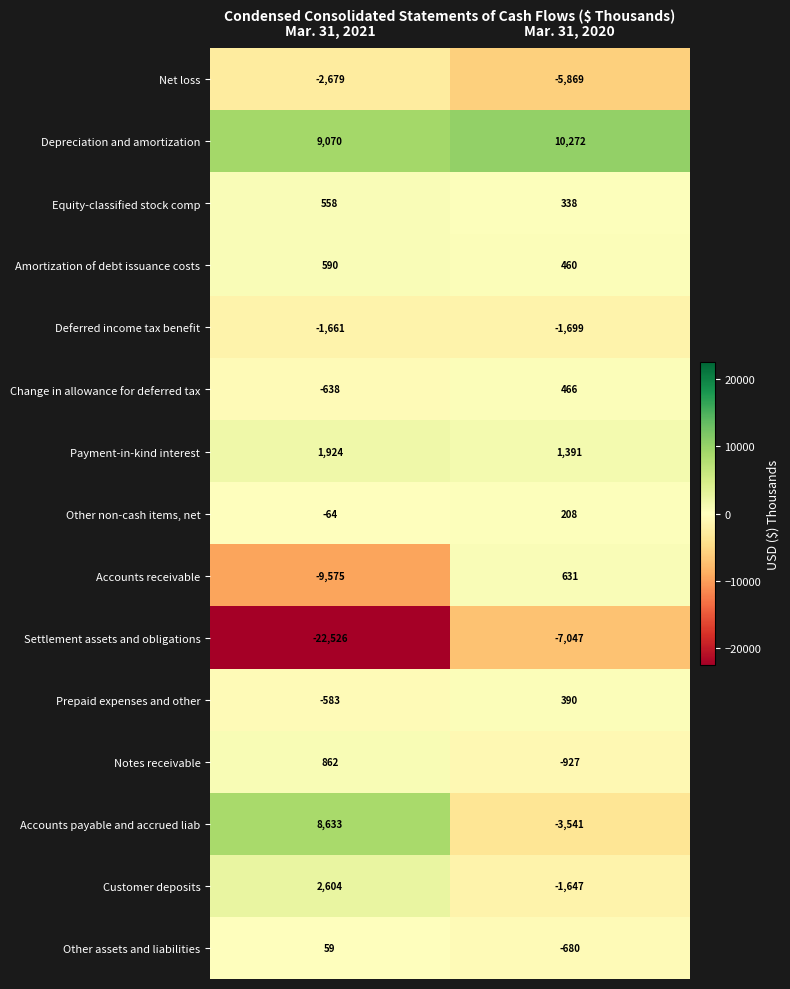

Reading left to right, list all the values displayed in this chart.

Net loss: -2679	-5869
Depreciation and amortization: 9070	10272
Equity-classified stock comp: 558	338
Amortization of debt issuance costs: 590	460
Deferred income tax benefit: -1661	-1699
Change in allowance for deferred tax: -638	466
Payment-in-kind interest: 1924	1391
Other non-cash items, net: -64	208
Accounts receivable: -9575	631
Settlement assets and obligations: -22526	-7047
Prepaid expenses and other: -583	390
Notes receivable: 862	-927
Accounts payable and accrued liab: 8633	-3541
Customer deposits: 2604	-1647
Other assets and liabilities: 59	-680